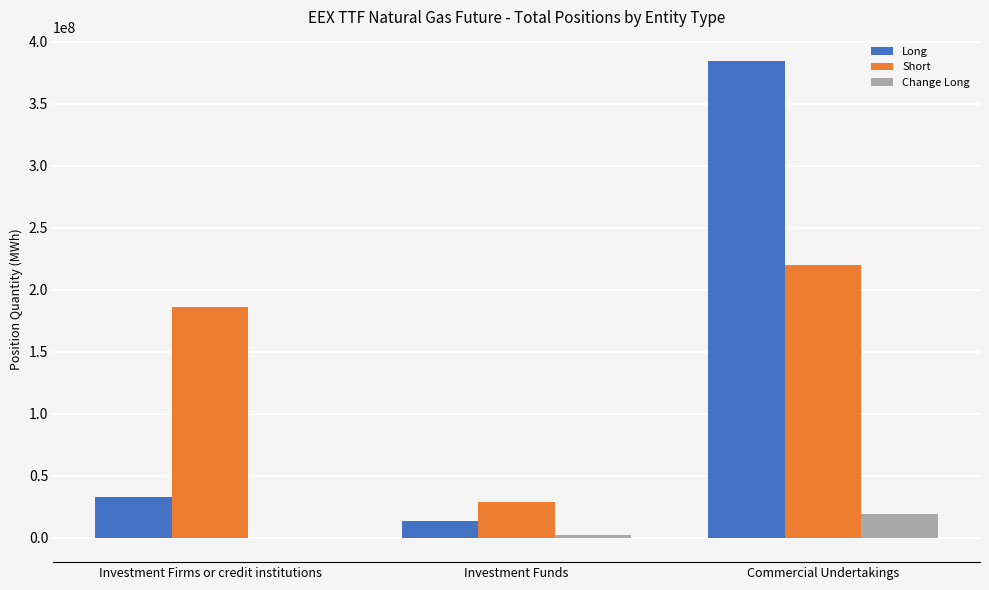

Reading right to left, what are all the values shown in this chart?

Long: 384520520.6	13499776.0	32792344.0
Short: 219559623.6	28589187.0	186036386.0
Change Long: 18958519.9	2241776.0	-440352.0